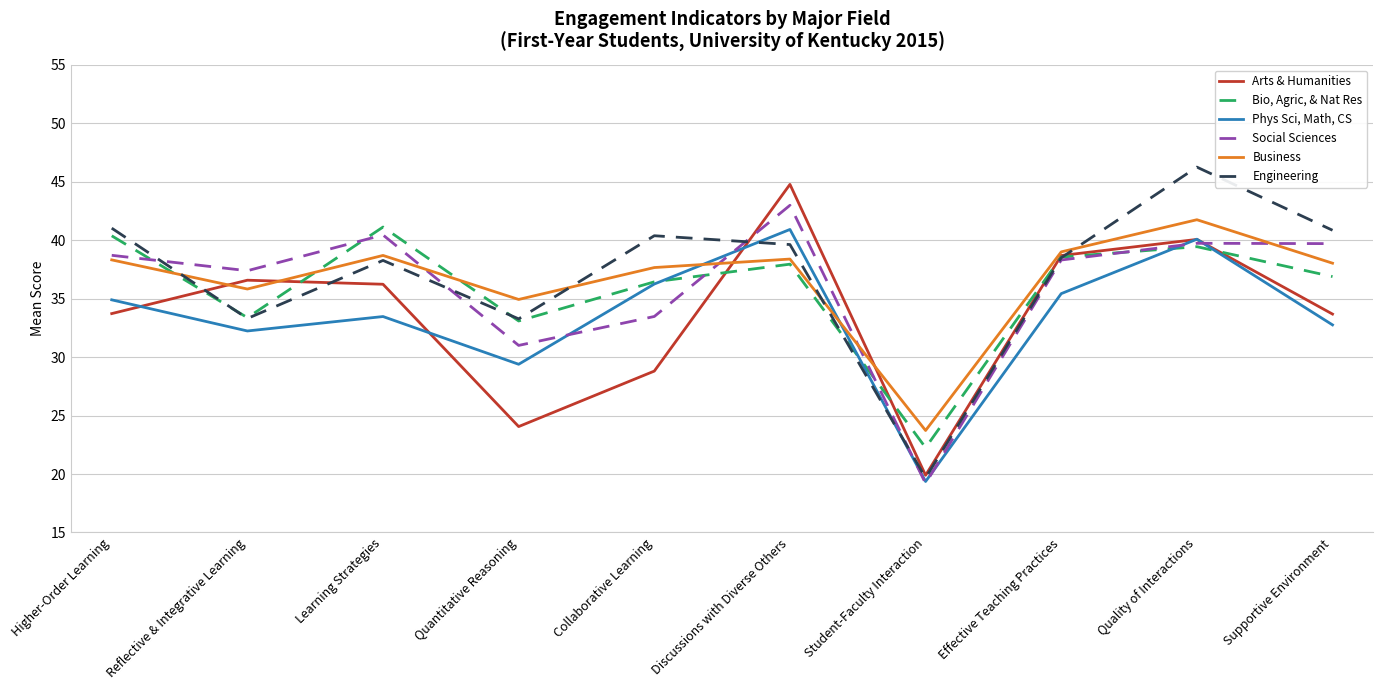

At Student-Faculty Interaction, list the series in order from largest to smallest.

Business, Bio, Agric, & Nat Res, Arts & Humanities, Engineering, Phys Sci, Math, CS, Social Sciences